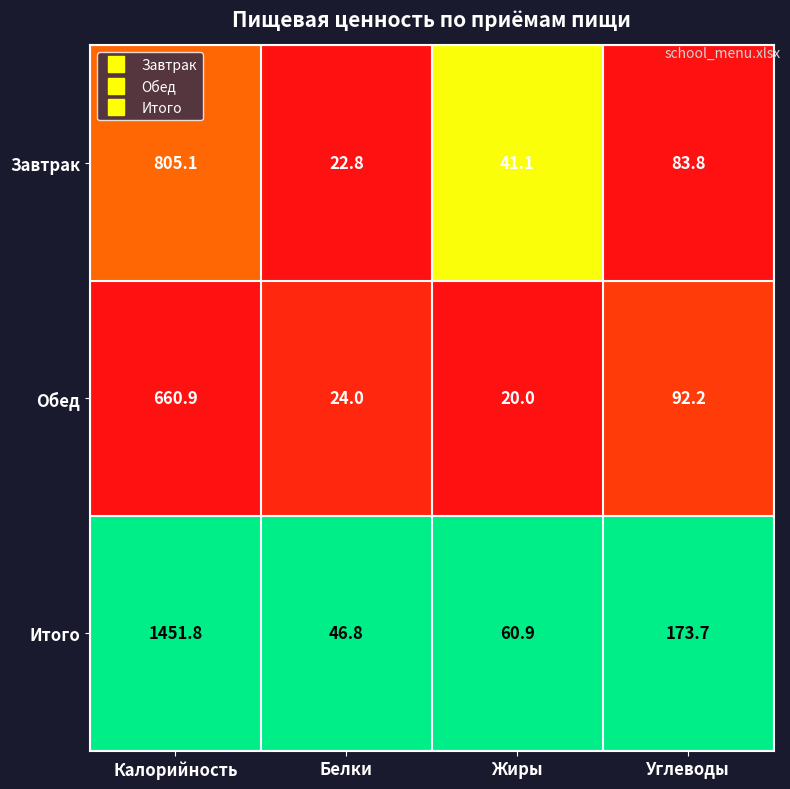

What is the total value across all series at Жиры?

122.0